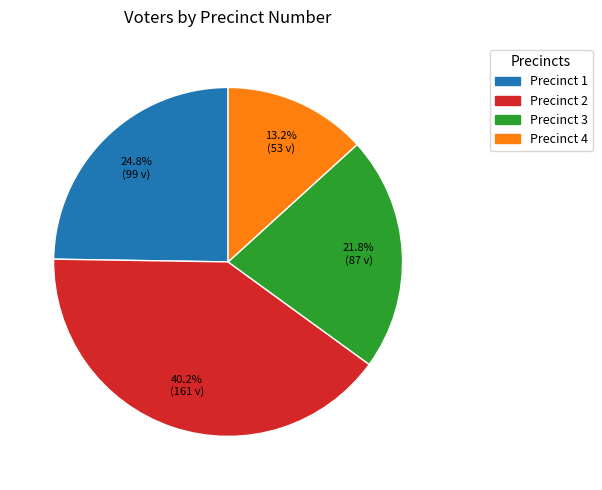

Do Precinct 1 and Precinct 4 together represent more than half of the pie?

No